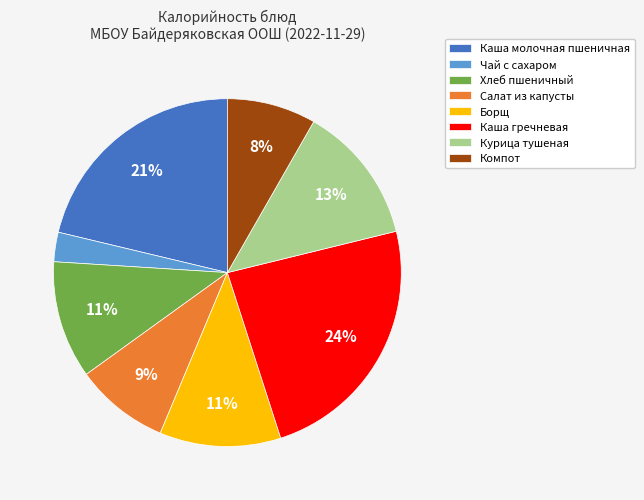

Does any single category account for the majority?

No